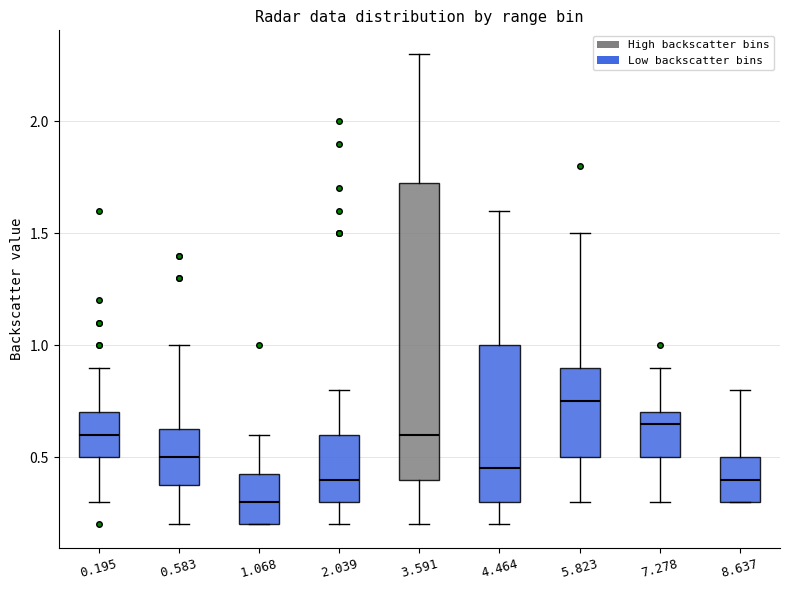

Where does the lower whisker of the box at x = 3.591 end on the y-axis? The values are not printed on the chart, so give them approximately, as read against the axis.

0.20